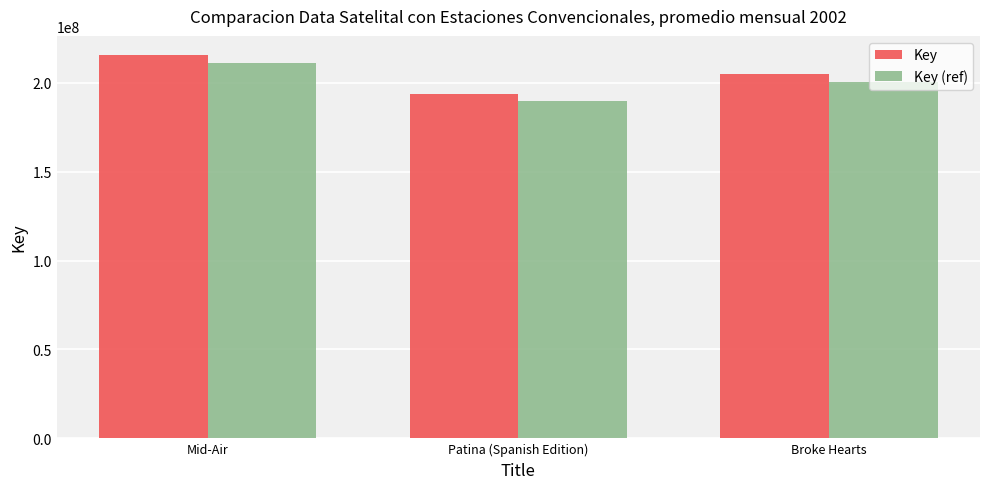

How many values in the Key series are below 204774740?

1